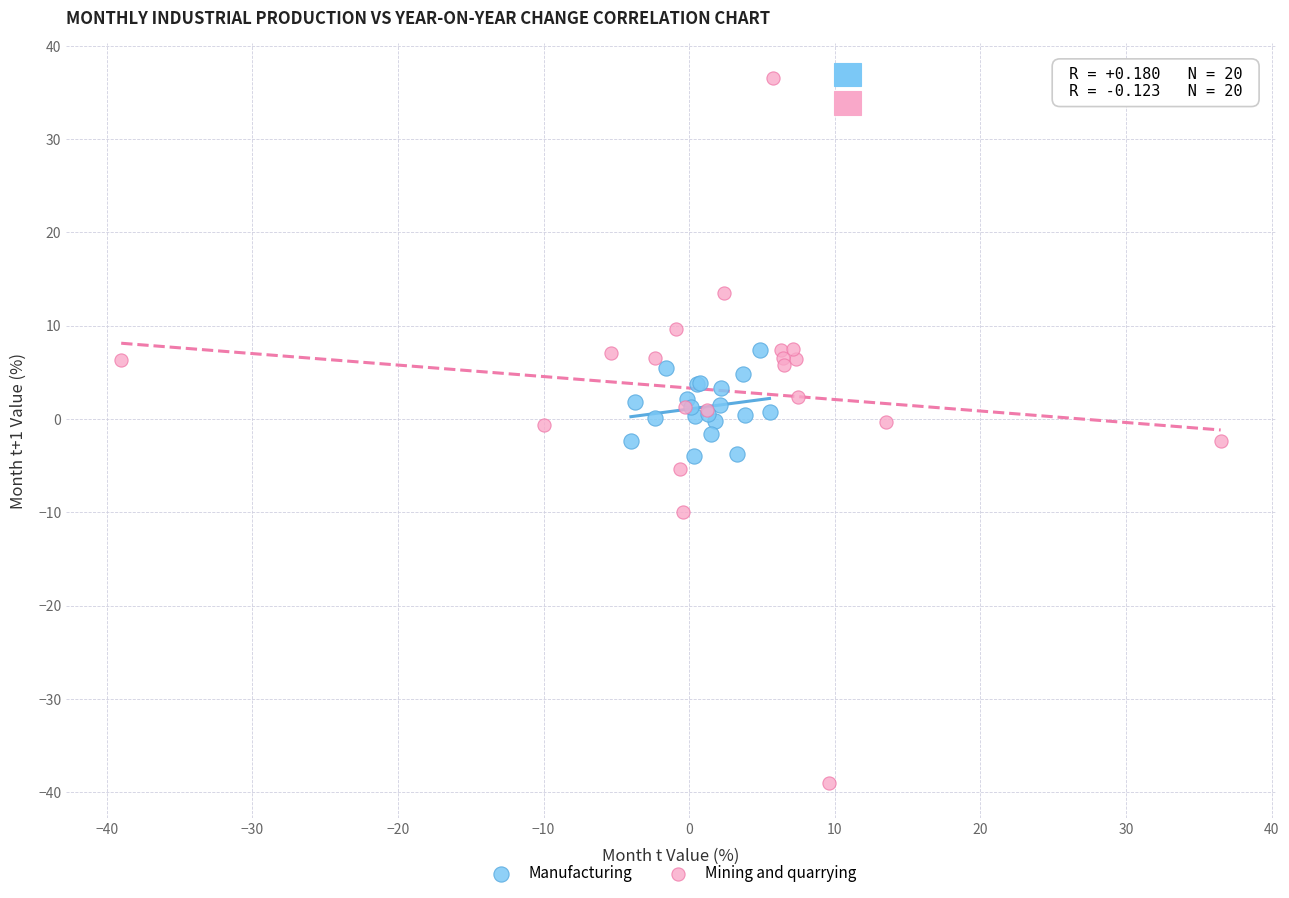

Which series contains the highest Y value?

Mining and quarrying